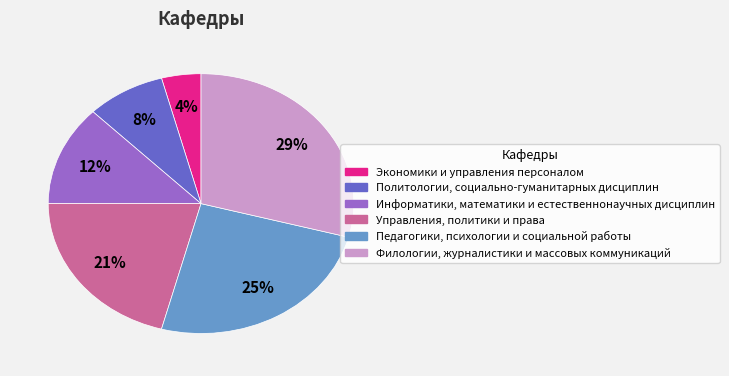

Does Филологии, журналистики и массовых коммуникаций account for over 50% of the chart?

No